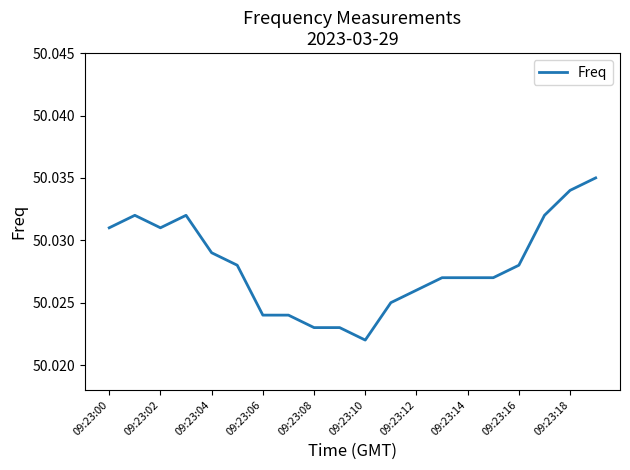

True or false: the data has more than 0 interior local peaks.

True